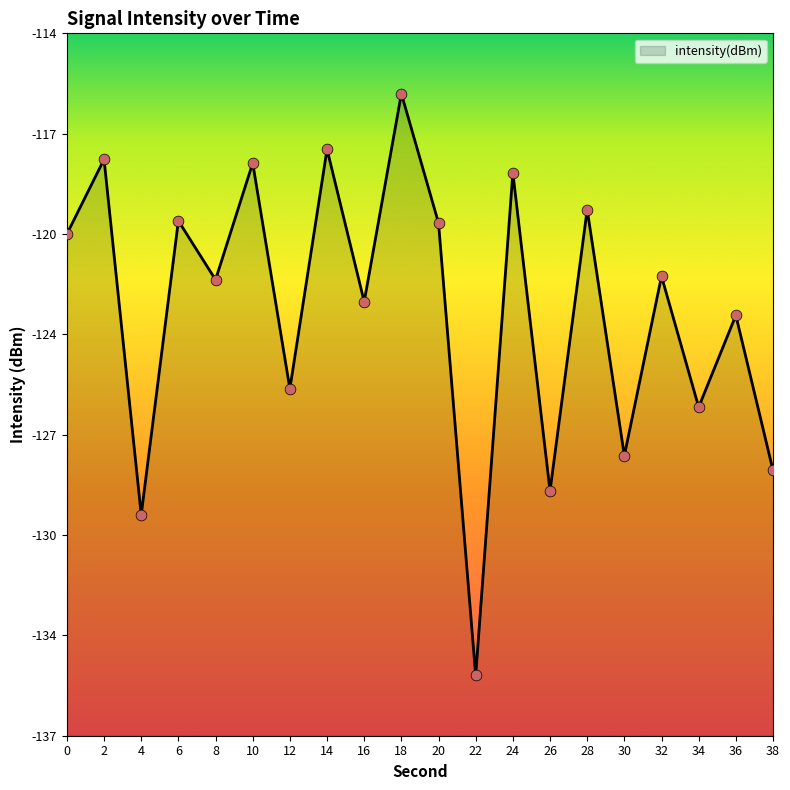

Between 22 and 32, which is larger?

32